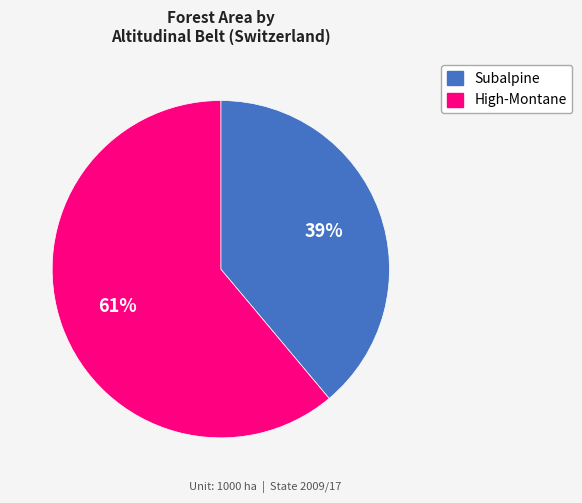

Is there any slice that represents more than half of the pie?

Yes